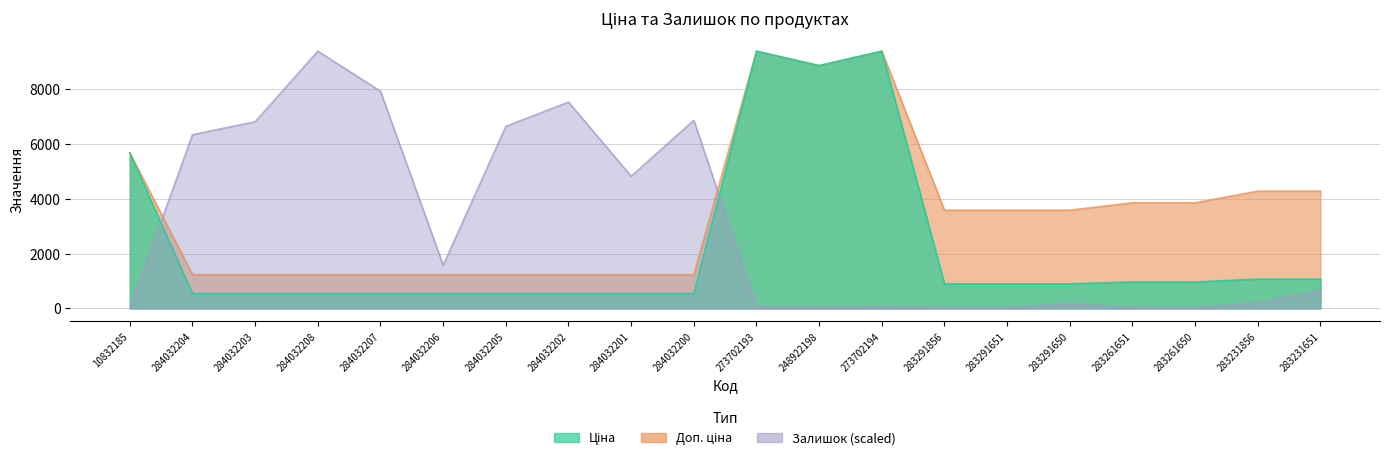

How many times do Доп. ціна and Залишок cross each other?

2